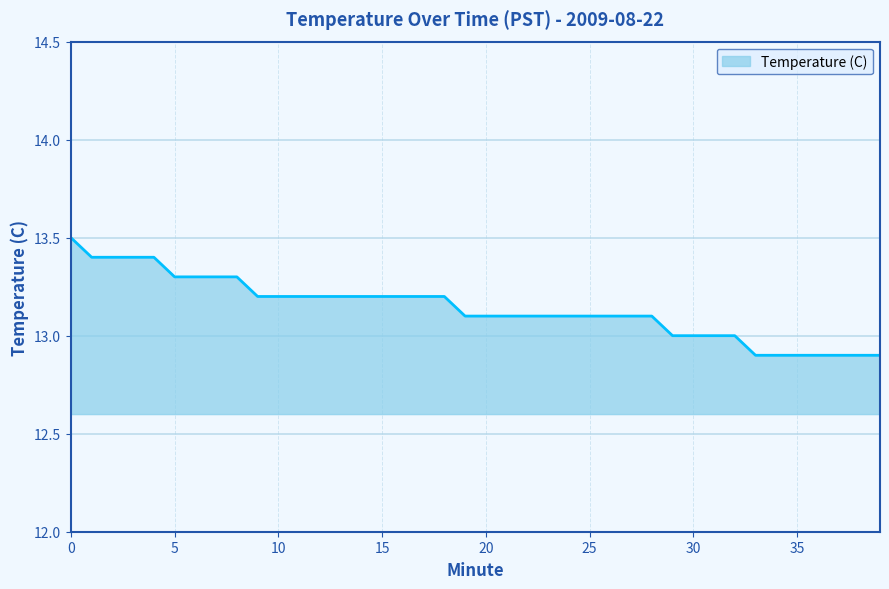

Reading left to right, what are all the values shown in this chart?

13.5	13.4	13.4	13.4	13.4	13.3	13.3	13.3	13.3	13.2	13.2	13.2	13.2	13.2	13.2	13.2	13.2	13.2	13.2	13.1	13.1	13.1	13.1	13.1	13.1	13.1	13.1	13.1	13.1	13.0	13.0	13.0	13.0	12.9	12.9	12.9	12.9	12.9	12.9	12.9